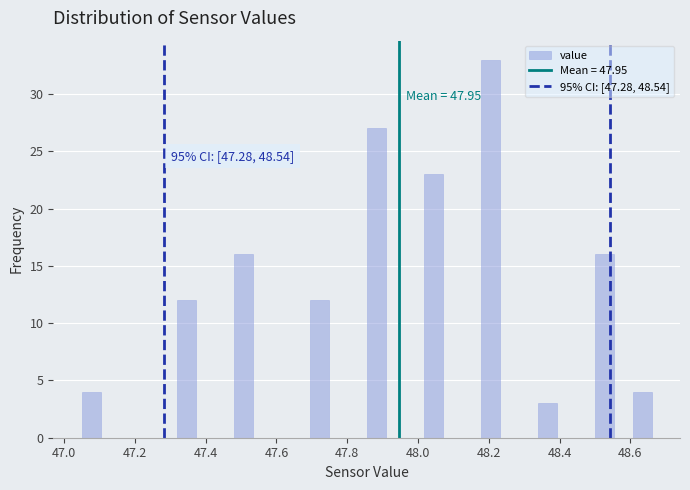

Read against the x-axis, roughly where is the centre of the tallest bar?

48.20